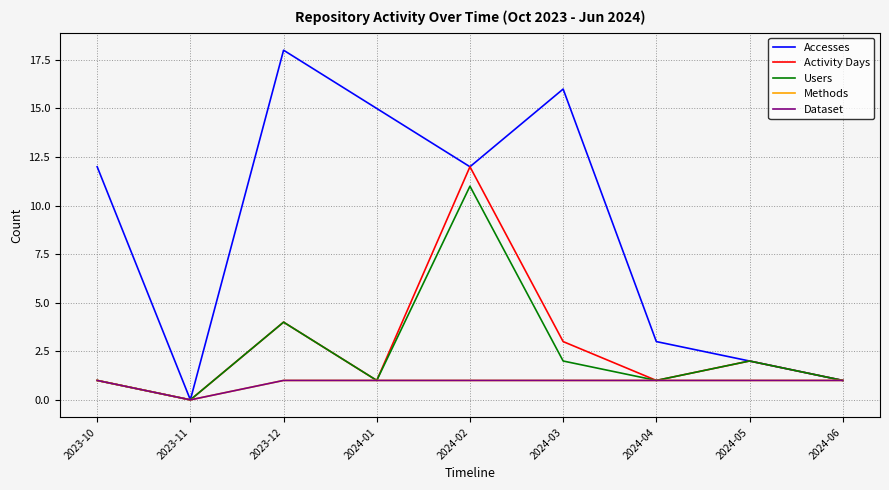

What is the label of the 8th point from the right?

2023-11